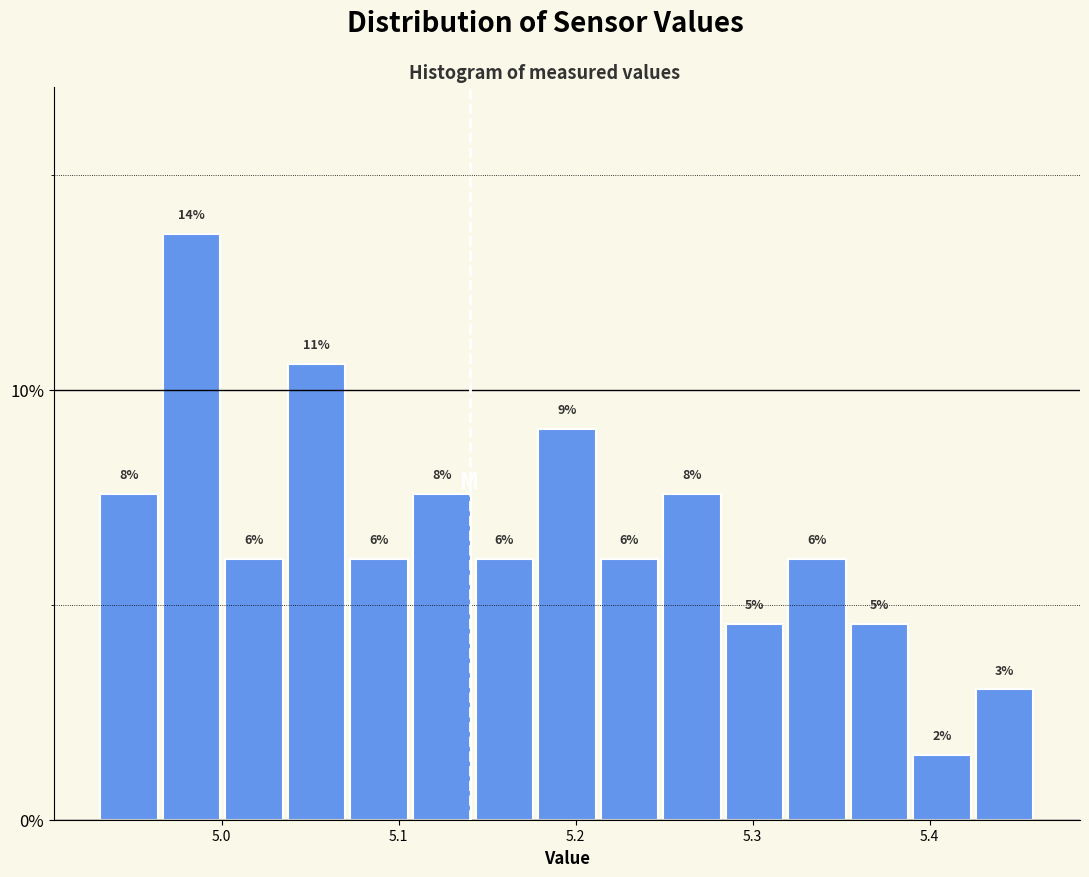

Around what value on the x-axis is the tallest bar? Give the approximate position of its centre, as read against the axis.

4.98